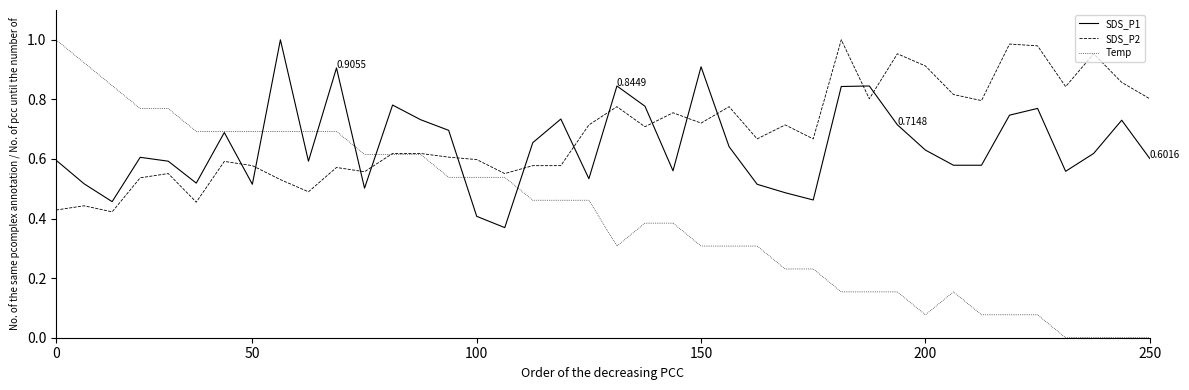

True or false: Temp and SDS_P2 intersect in this chart.

True